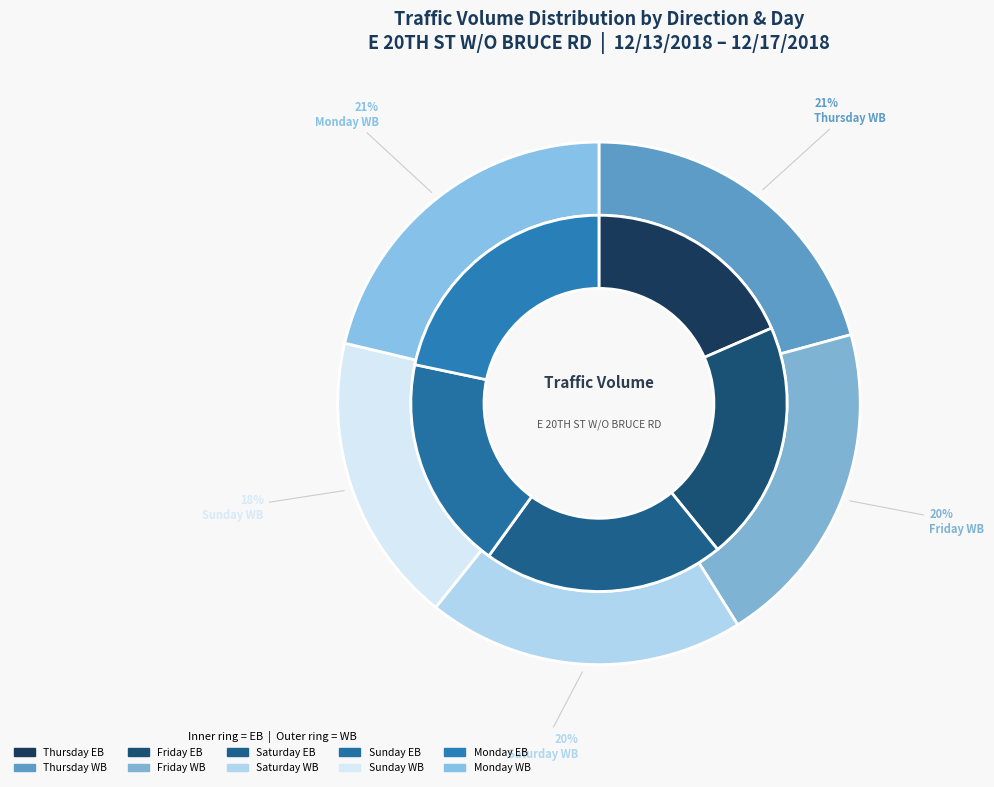

Which series has the largest range (max minus min)?

WB